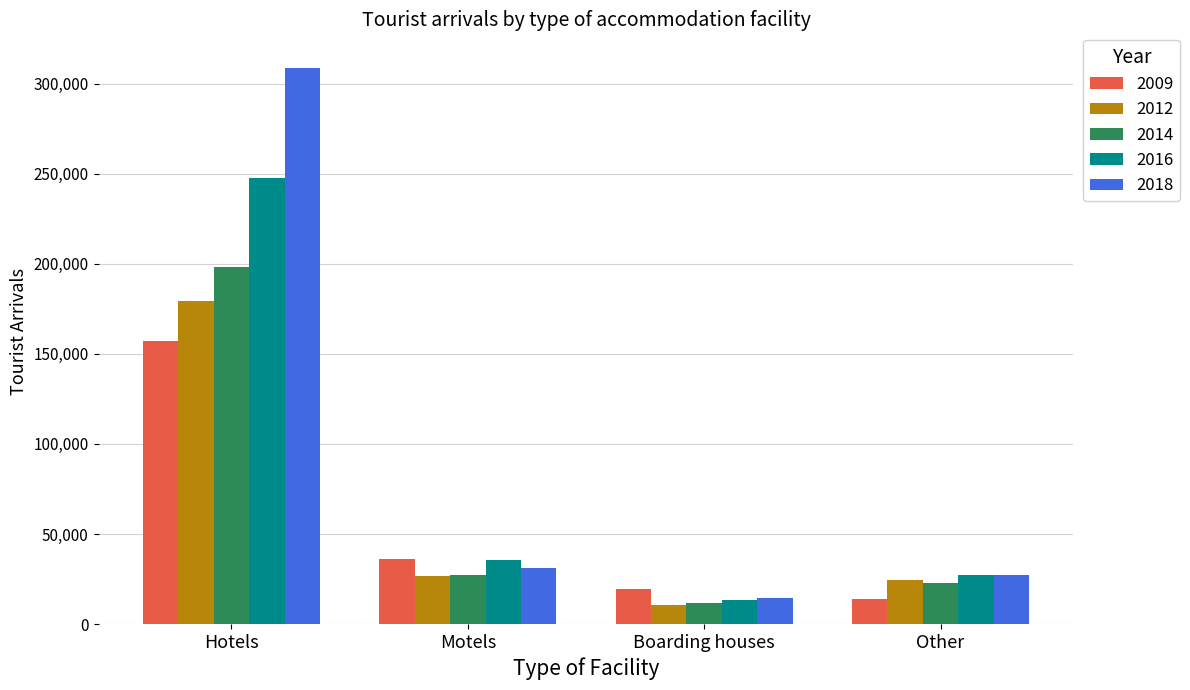

What is the value of the 2018 bar at the 4th from the left?

27314